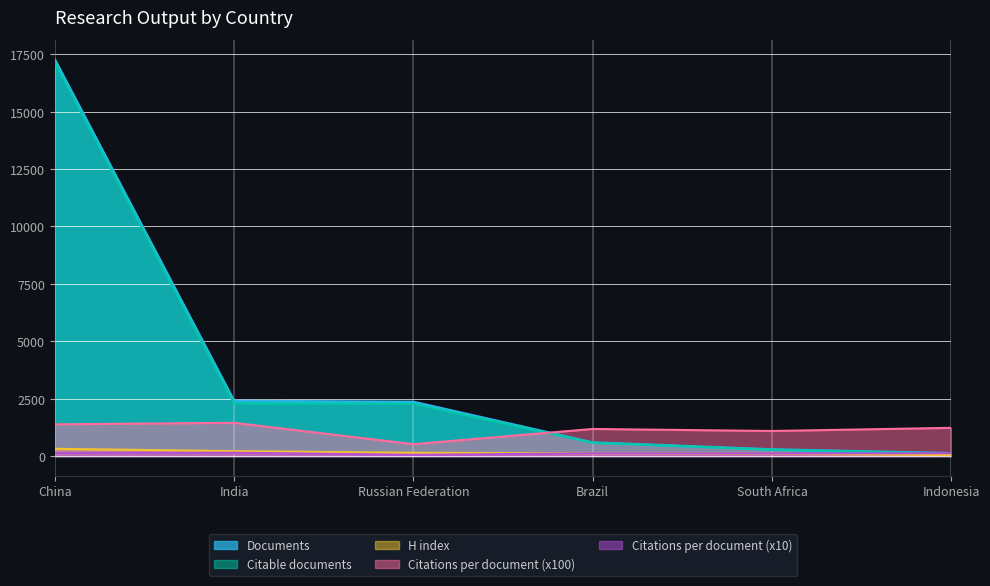

True or false: Citable documents and H index cross at least once.

False